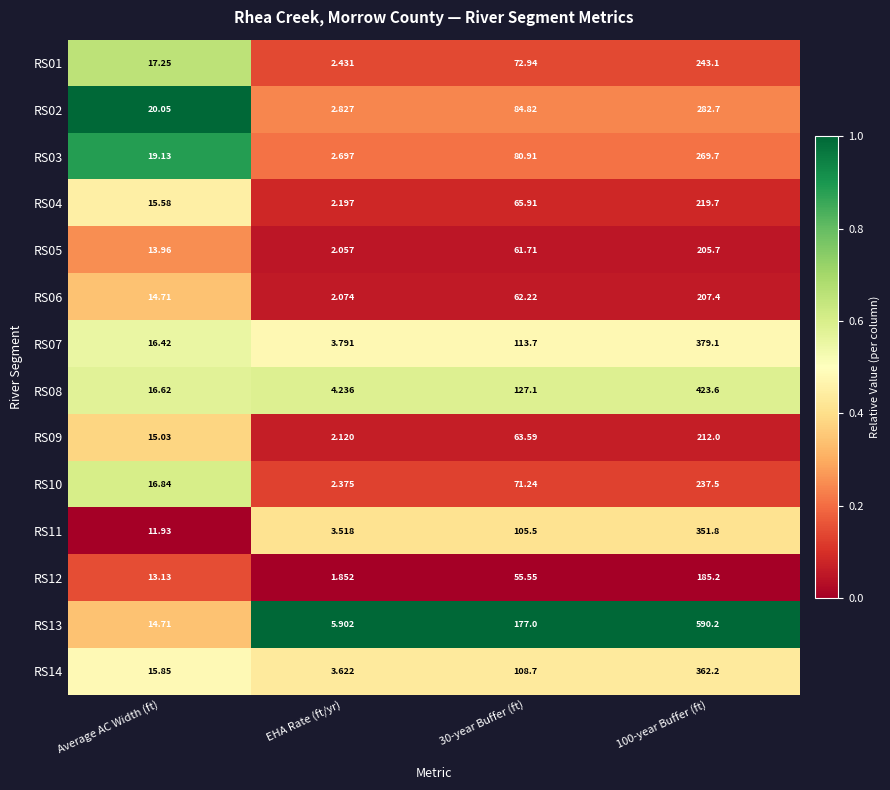

Which series has the largest range (max minus min)?

RS13